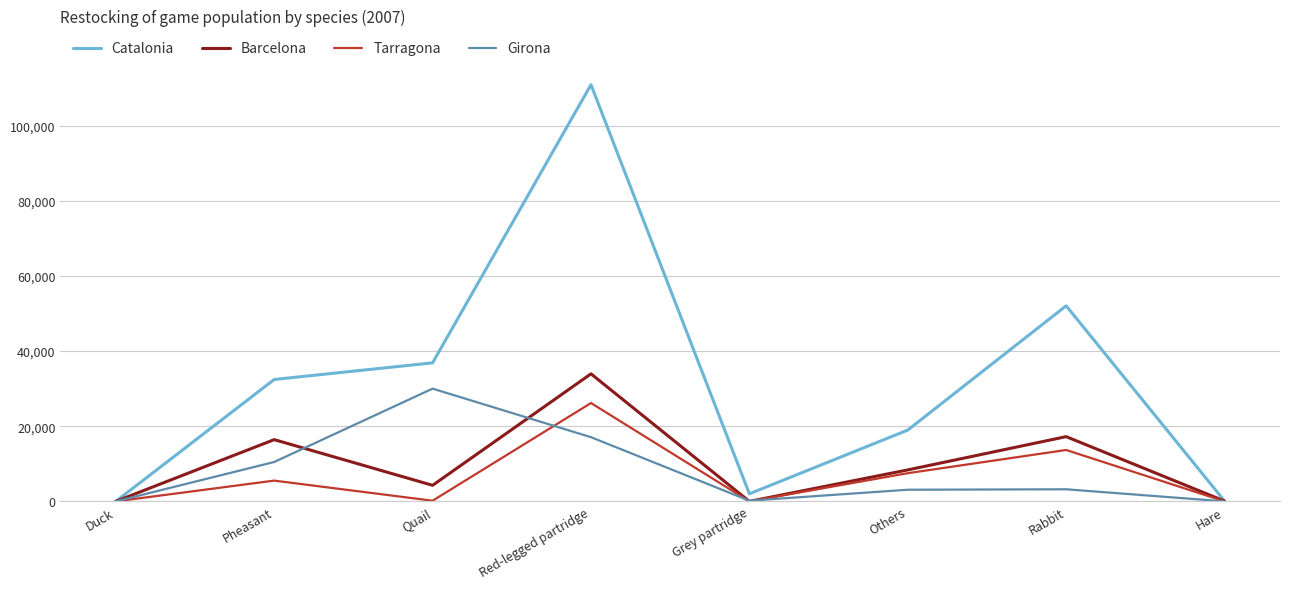

How many lines are shown in the chart?

4